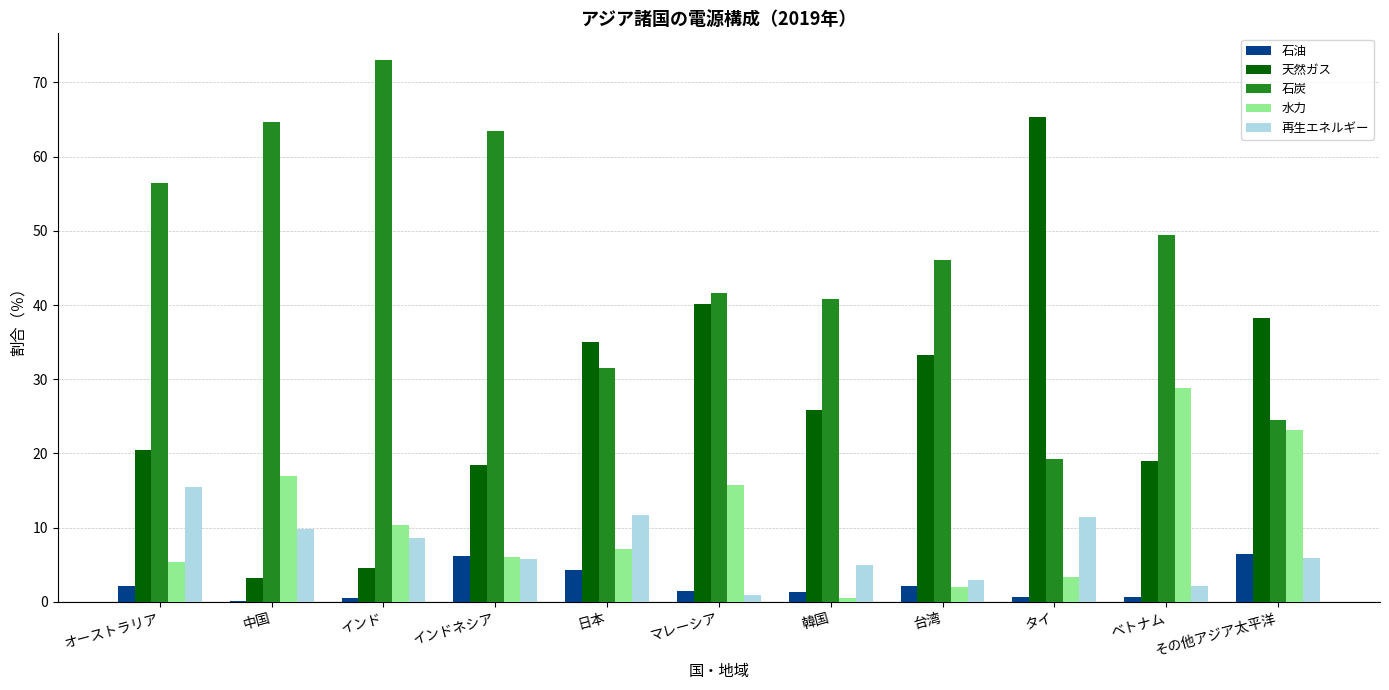

Read the 水力 value at その他アジア太平洋.

23.1